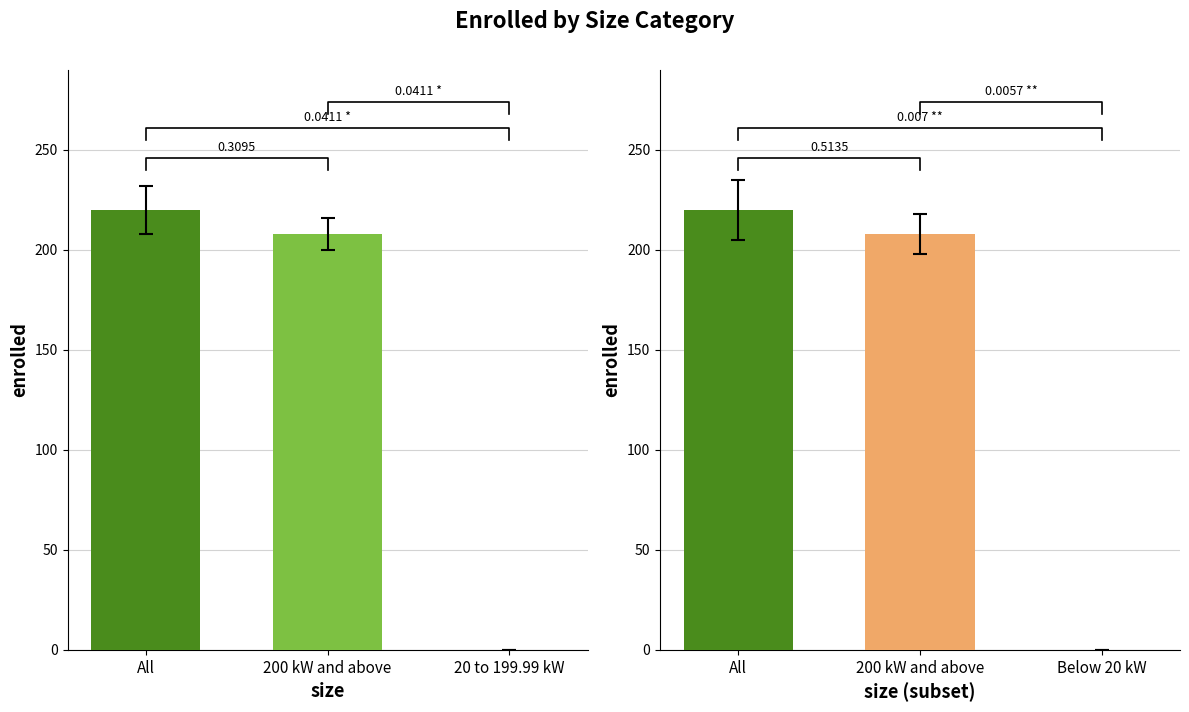

How many data points does each series have?

3